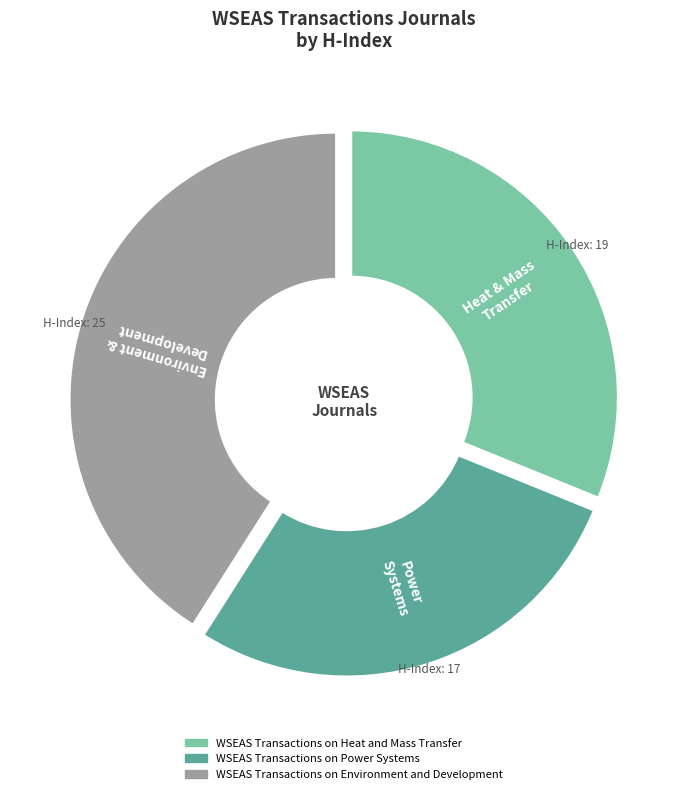

The WSEAS Transactions on Environment and Development slice represents 41% of the pie. True or false?

True